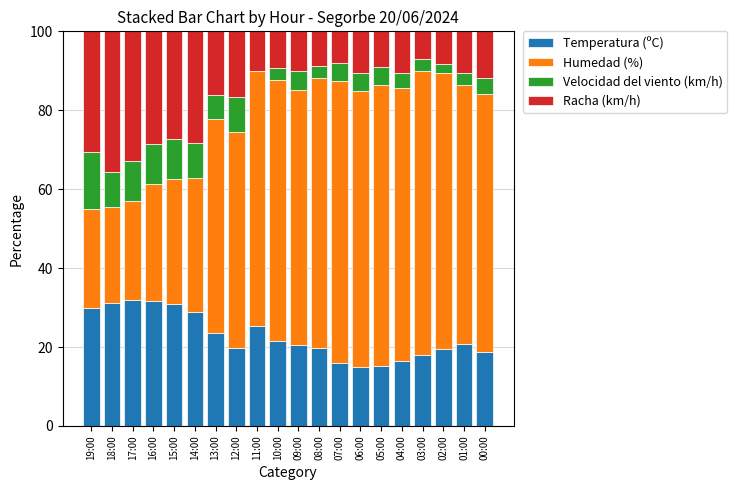

What is the sum of the Temperatura (ºC) values at 02:00 and 11:00?

45.0